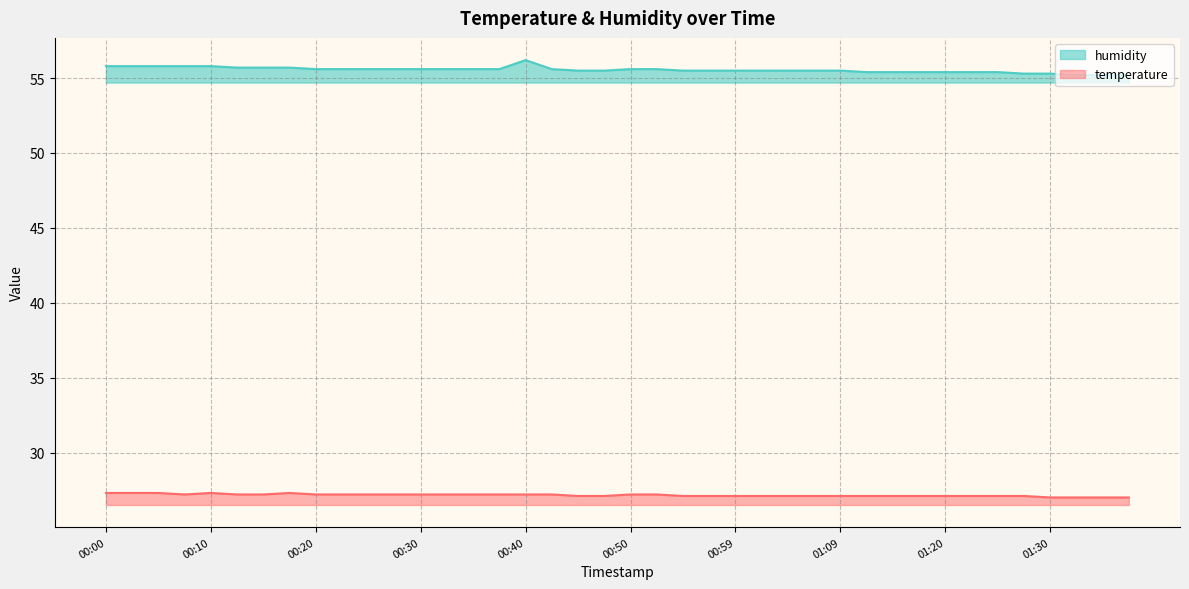

What position from the left is 00:08?

4